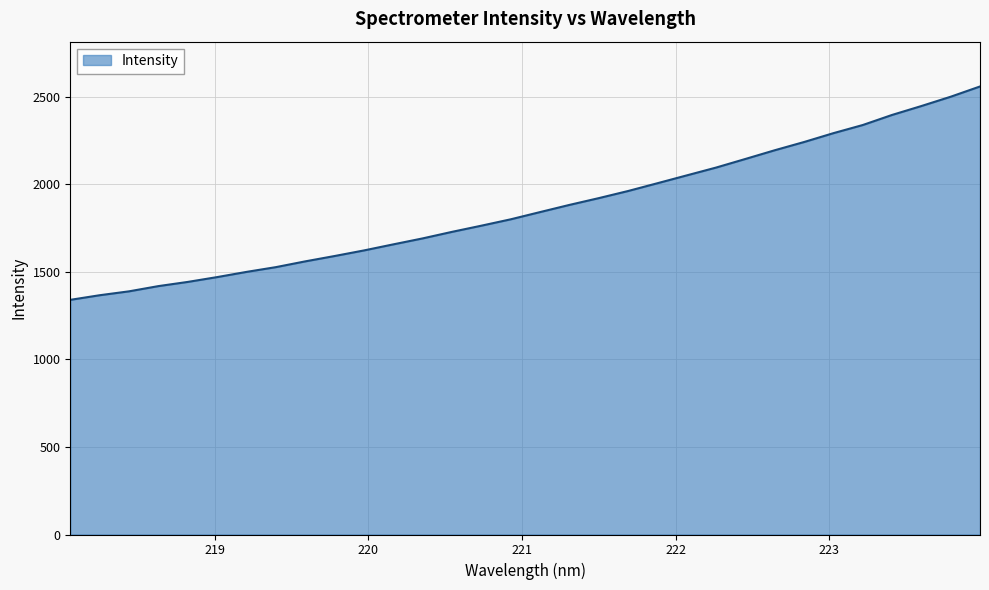

What is the greatest value displayed?

2557.7